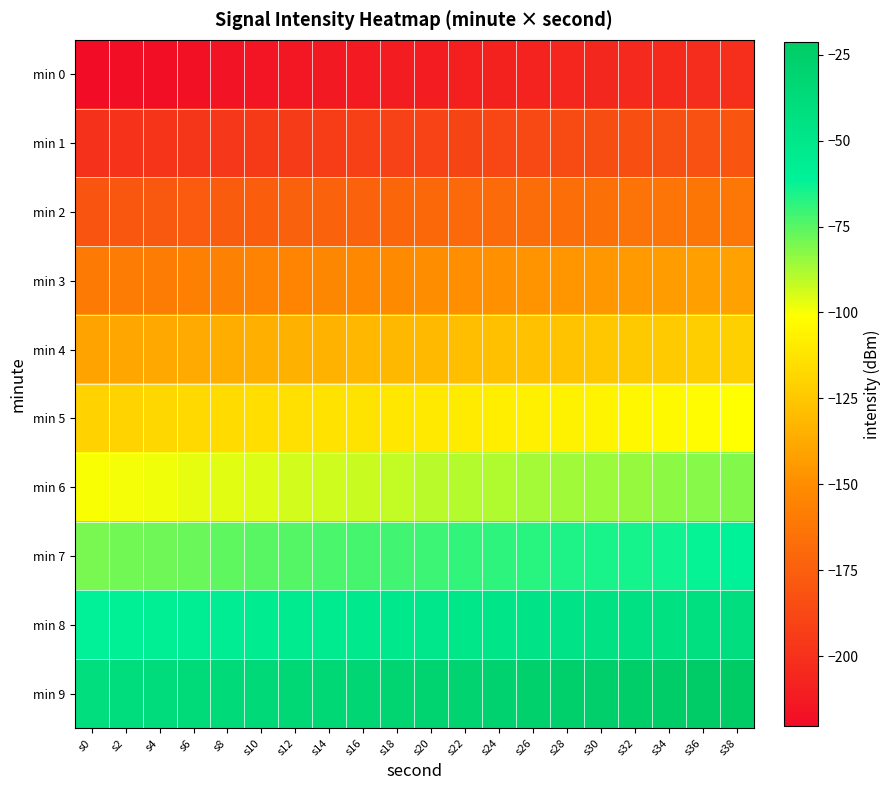

What is the difference between the highest and lowest values at s0?

180.0